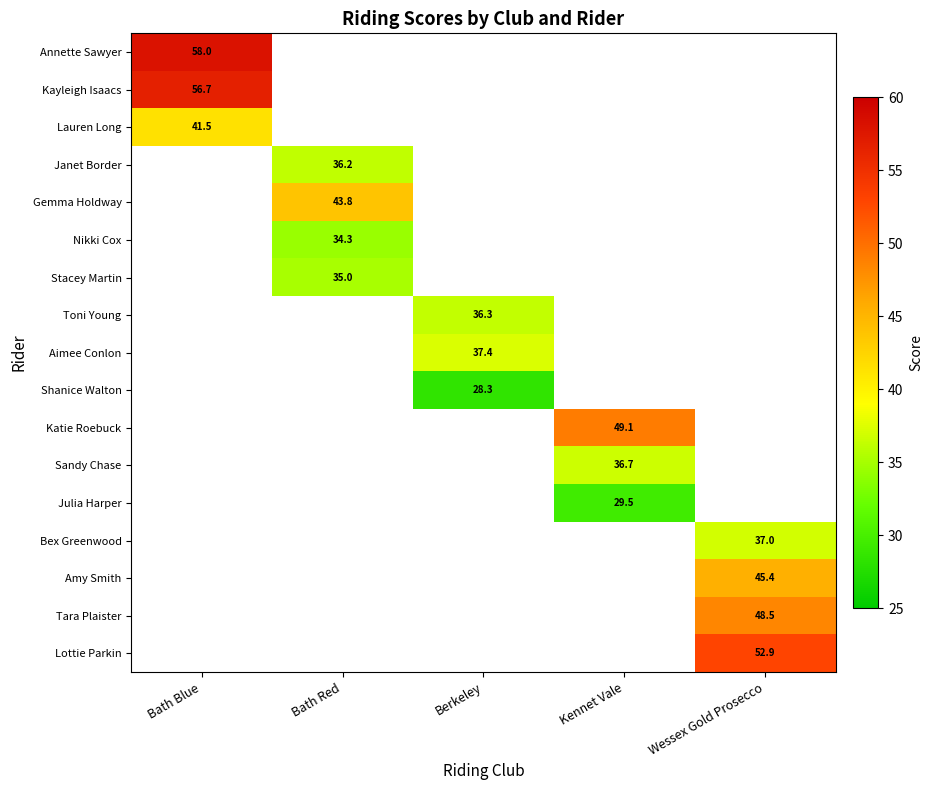

The Bex Greenwood series shows 37.0 at Wessex Gold Prosecco. True or false?

True